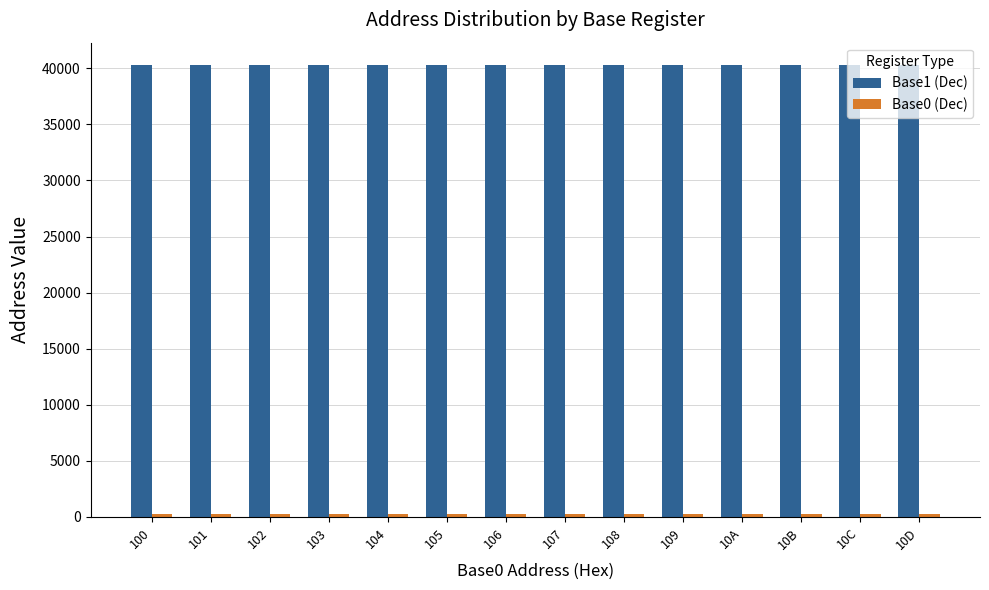

Which series has the largest total across all categories?

Base1 (Dec)